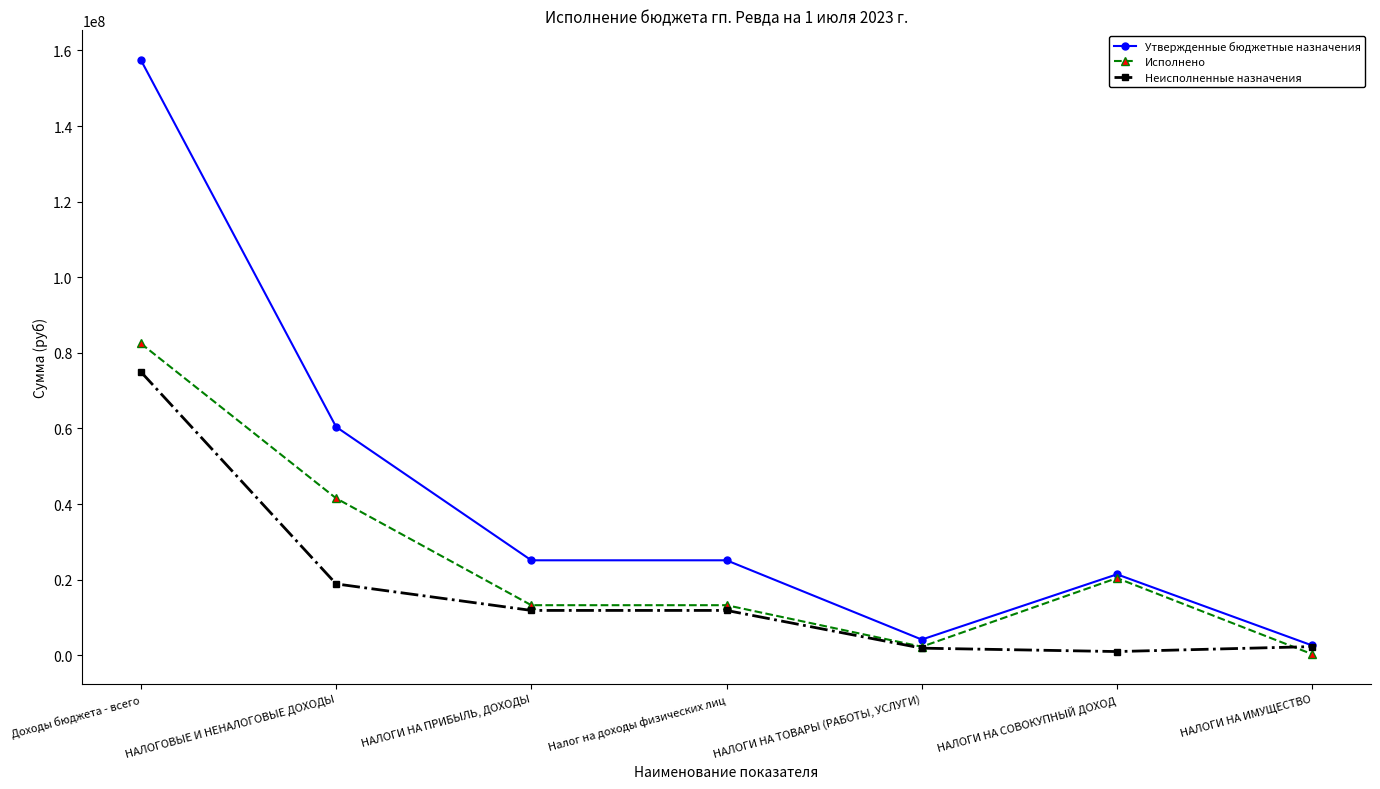

Which category has the lowest value in the Исполнено series?

НАЛОГИ НА ИМУЩЕСТВО